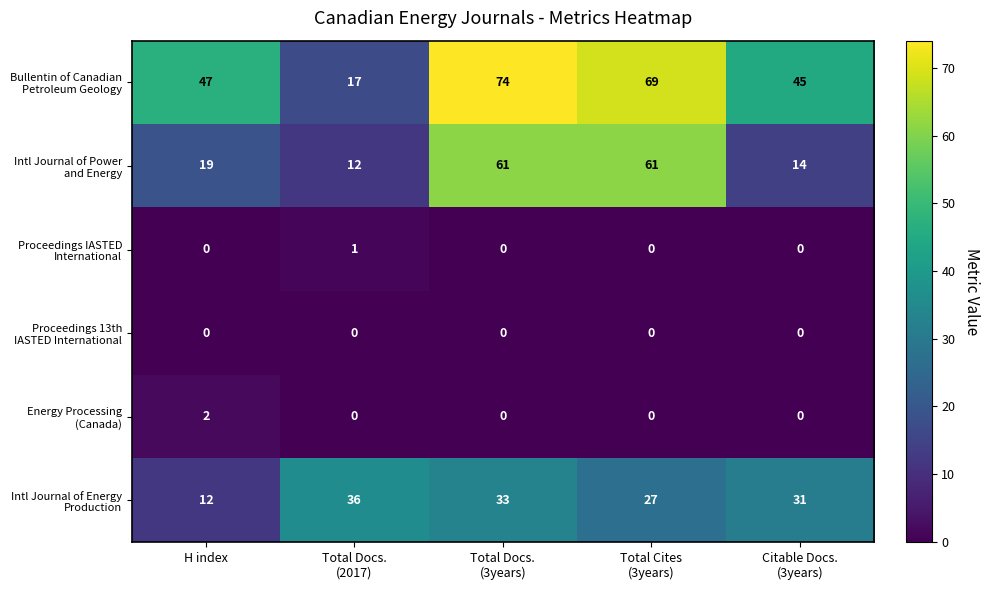

Count the number of categories in the chart.

5